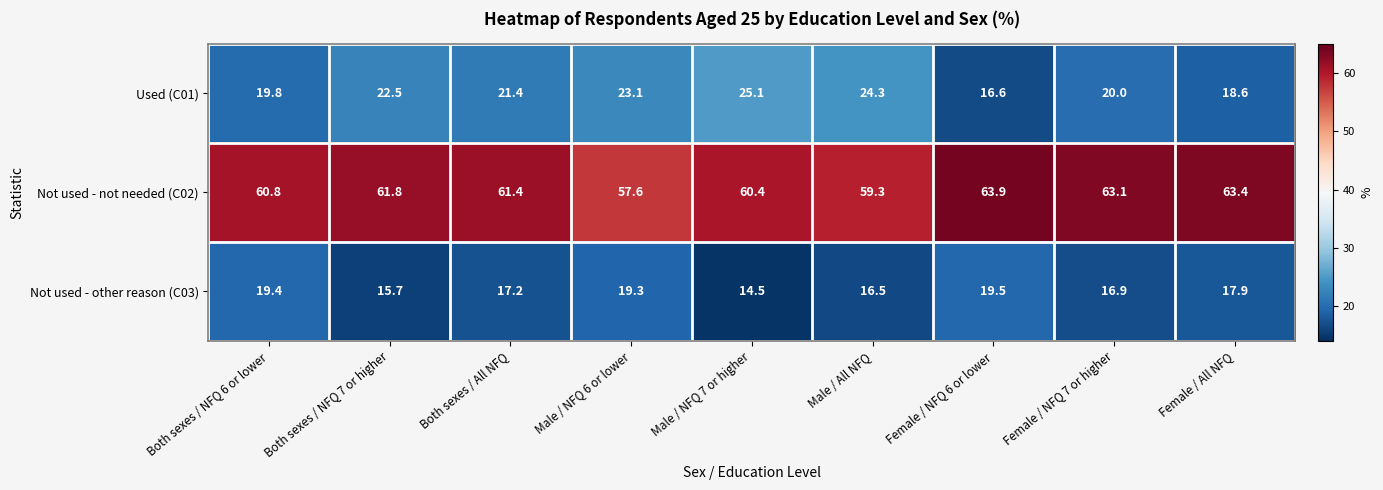

Read the Not used - not needed (C02) value at Female / All NFQ.

63.4